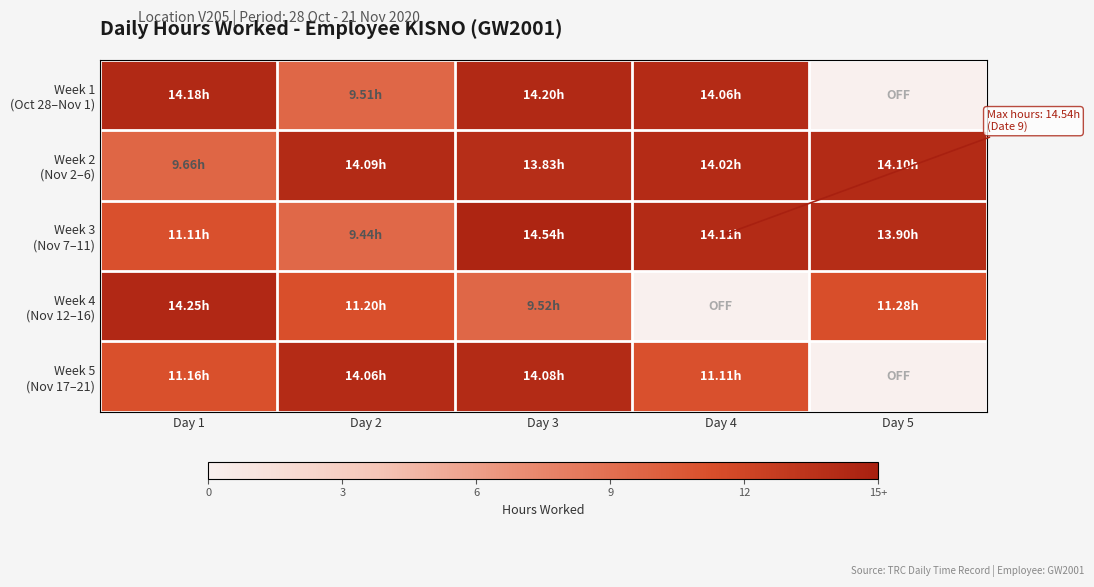

Which series has the largest range (max minus min)?

Week 4 (Nov 12–16)